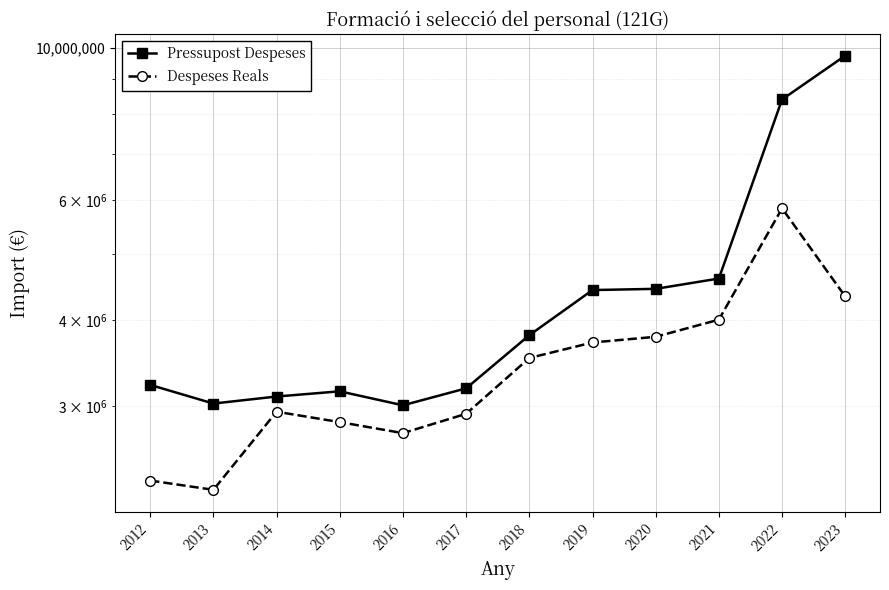

What is the greatest value displayed?

9742068.0